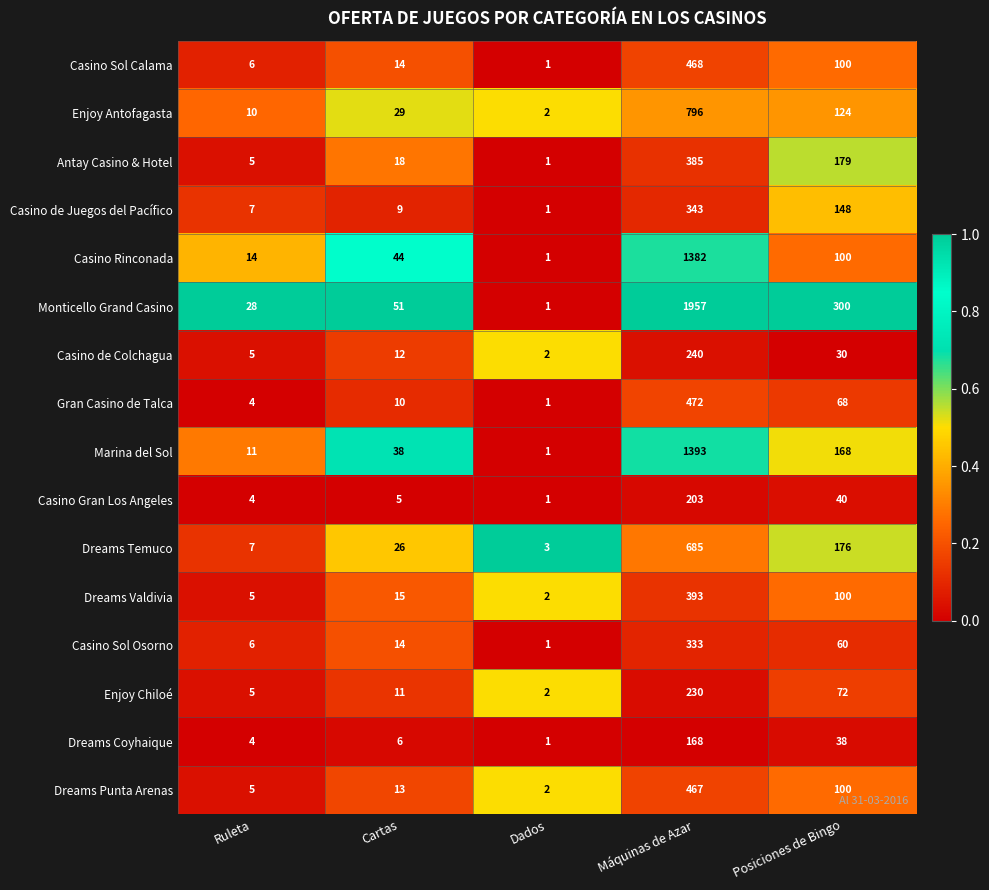

The value of Casino Rinconada at Cartas is 44. True or false?

True